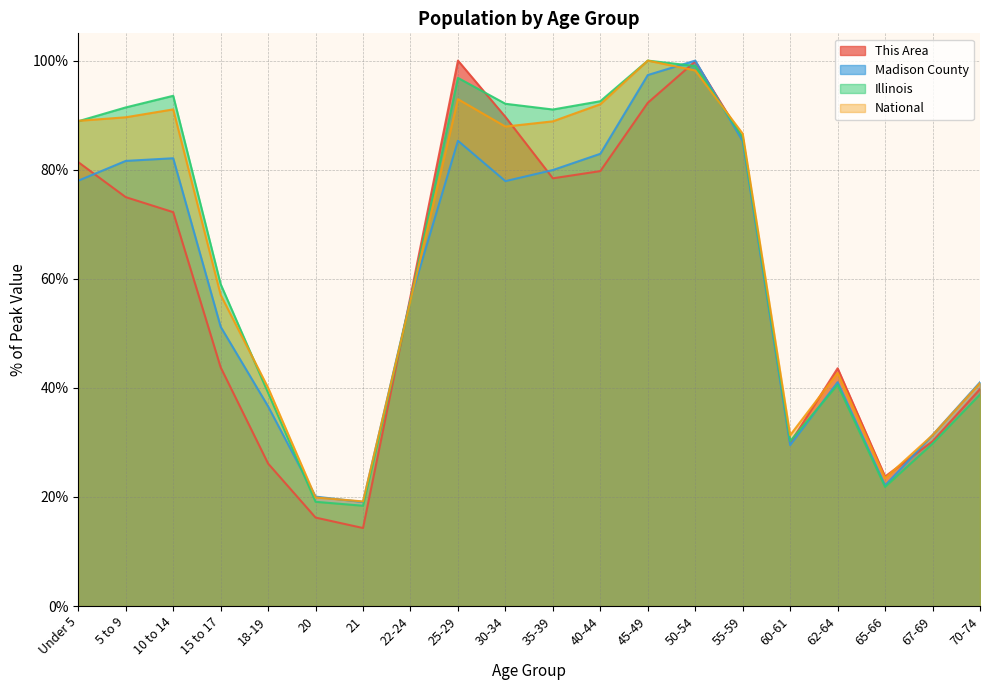

Where is Illinois nearest to the value 59?

15 to 17